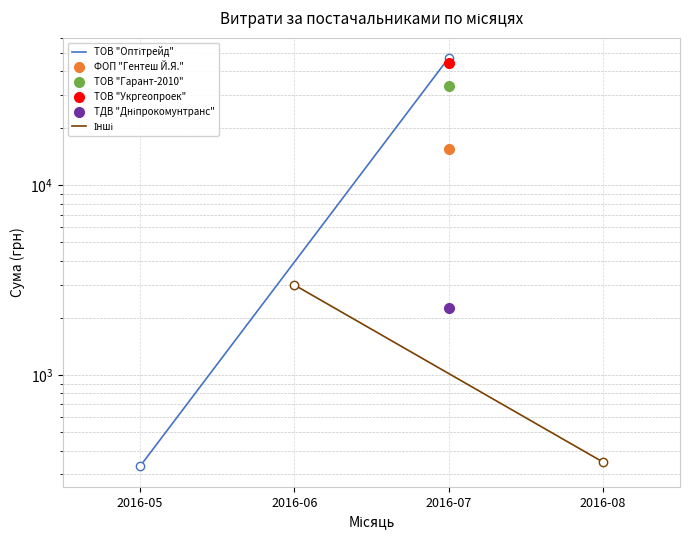

What is the sum of all ТОВ "Оптітрейд" values?

47170